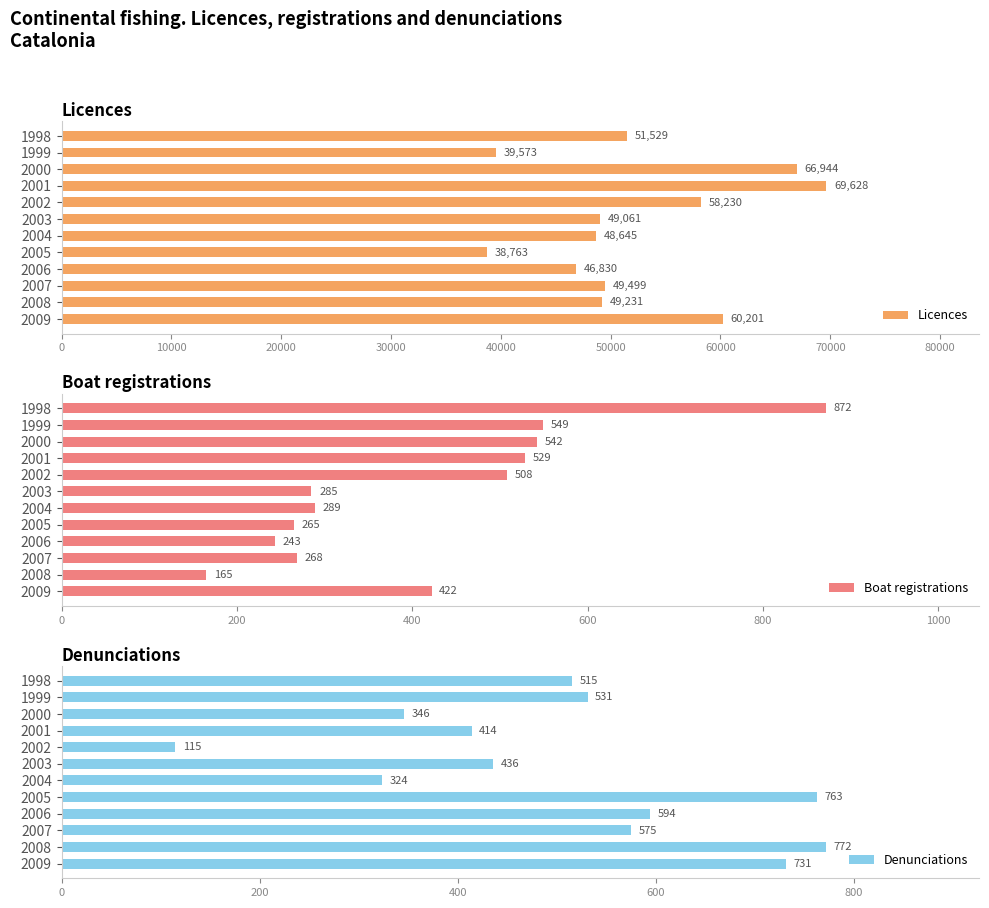

Which series has the largest range (max minus min)?

Licences